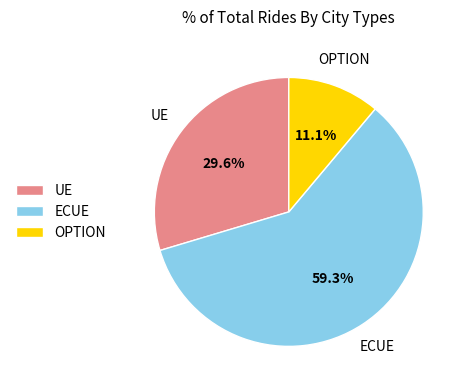

Does any single category account for the majority?

Yes